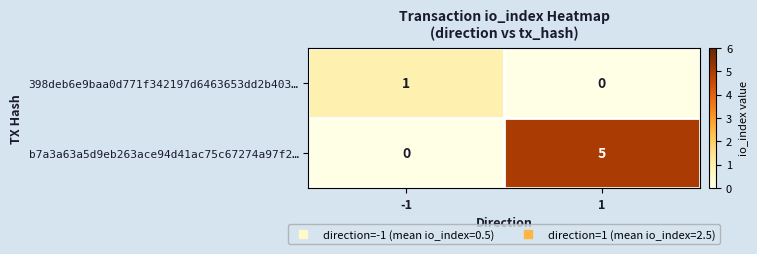

True or false: 398deb6e9baa0d771f342197d6463653dd2b403… has a value of 0 at 1.

True